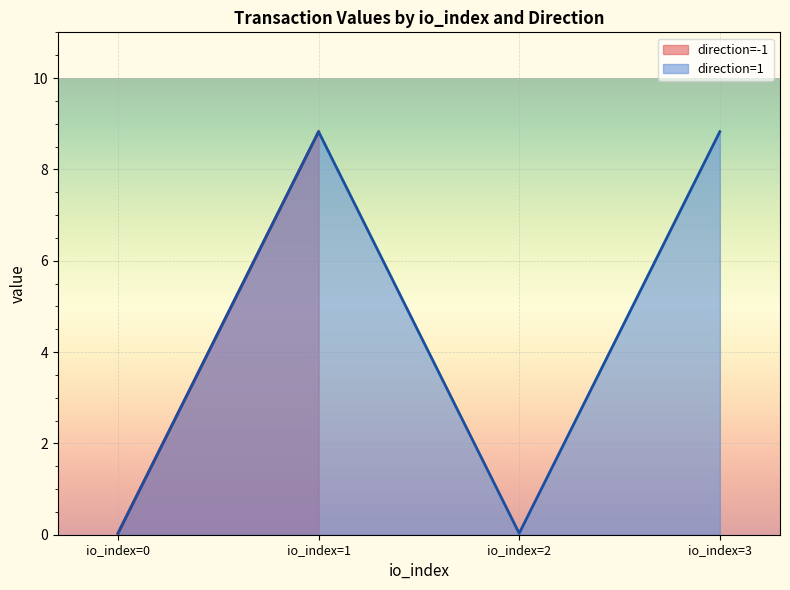

How many lines are shown in the chart?

2